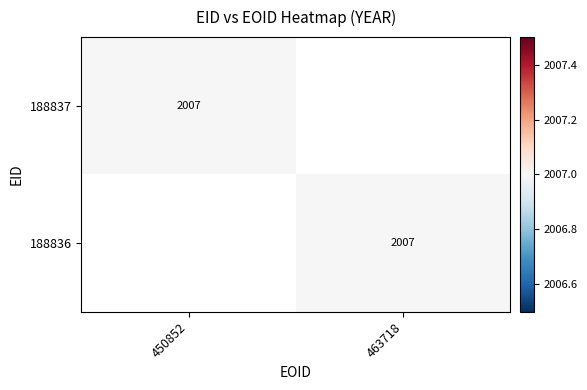

Is it true that 188836 equals 487 at 463718?

False